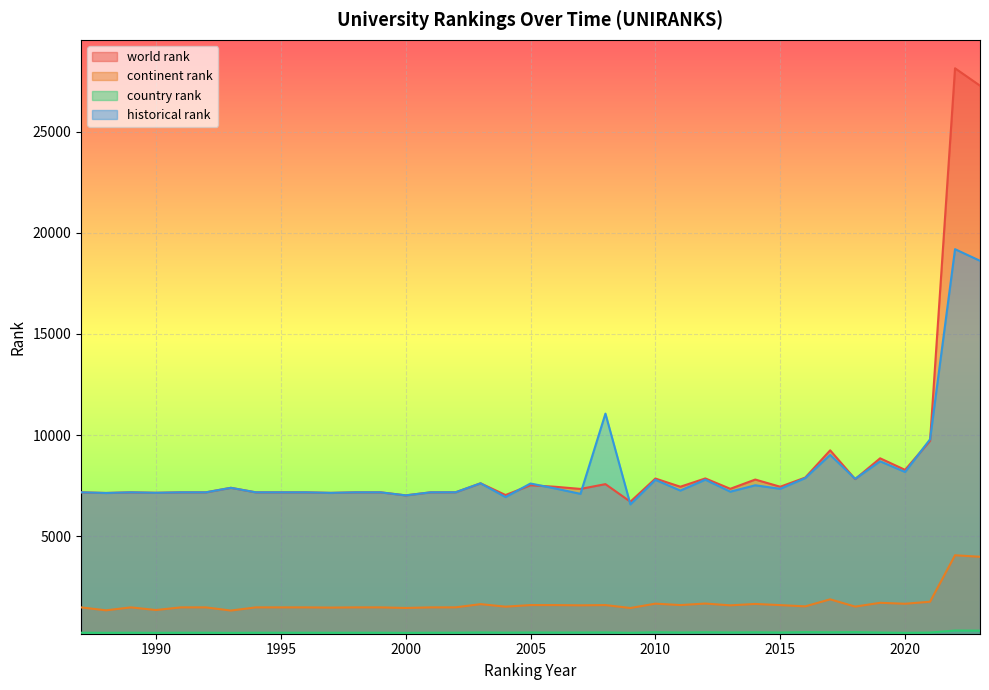

Is it true that historical rank equals 7164.0 at 1989?

True